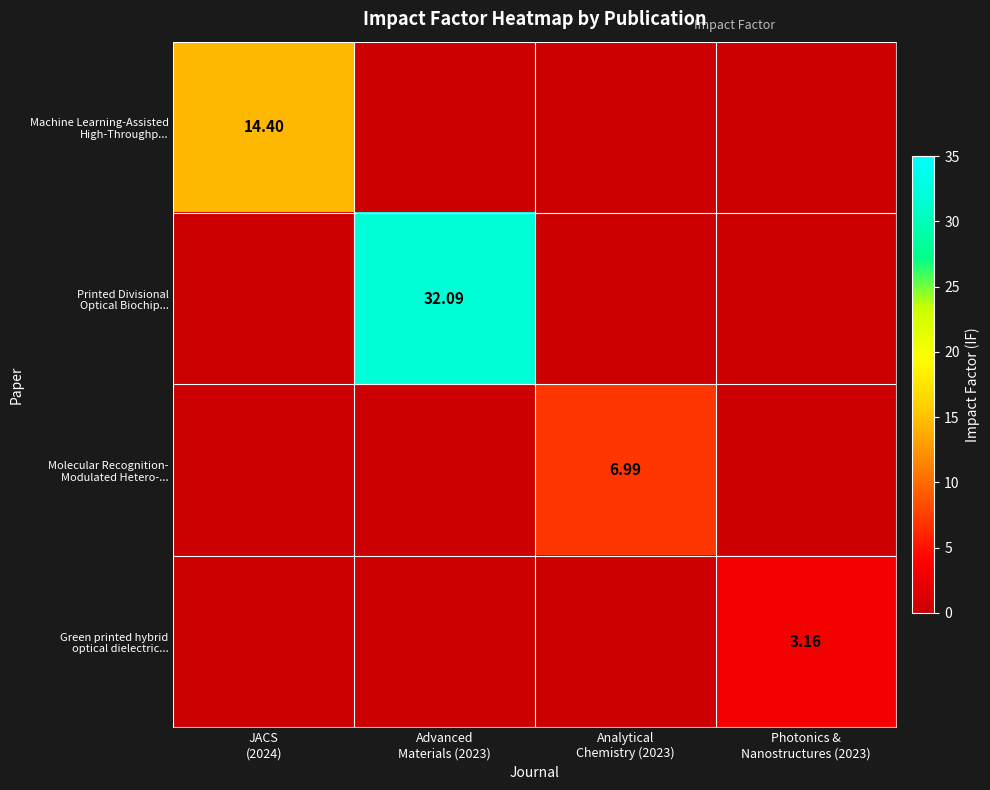

Is the value of Molecular Recognition- Modulated Hetero-... at Analytical Chemistry (2023) greater than the value of Machine Learning-Assisted High-Throughp... at JACS (2024)?

No